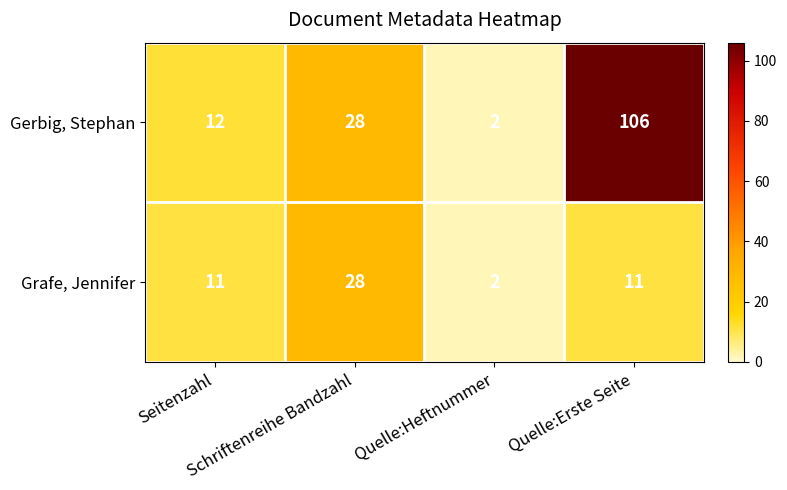

What is the smallest value displayed?

2